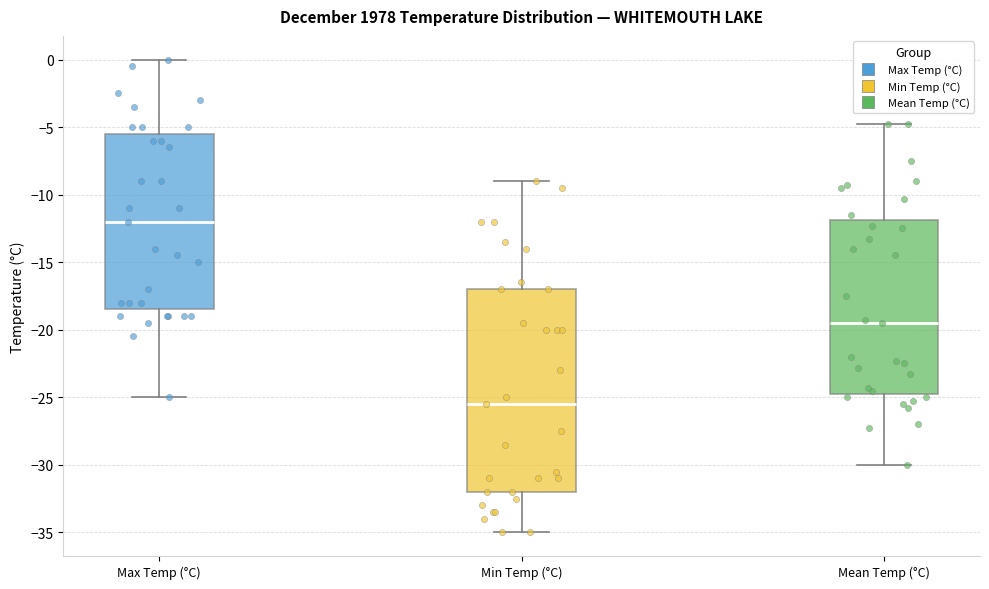

Where is the upper edge of the box for Max Temp (°C) on the y-axis? The values are not printed on the chart, so give them approximately, as read against the axis.

-5.5